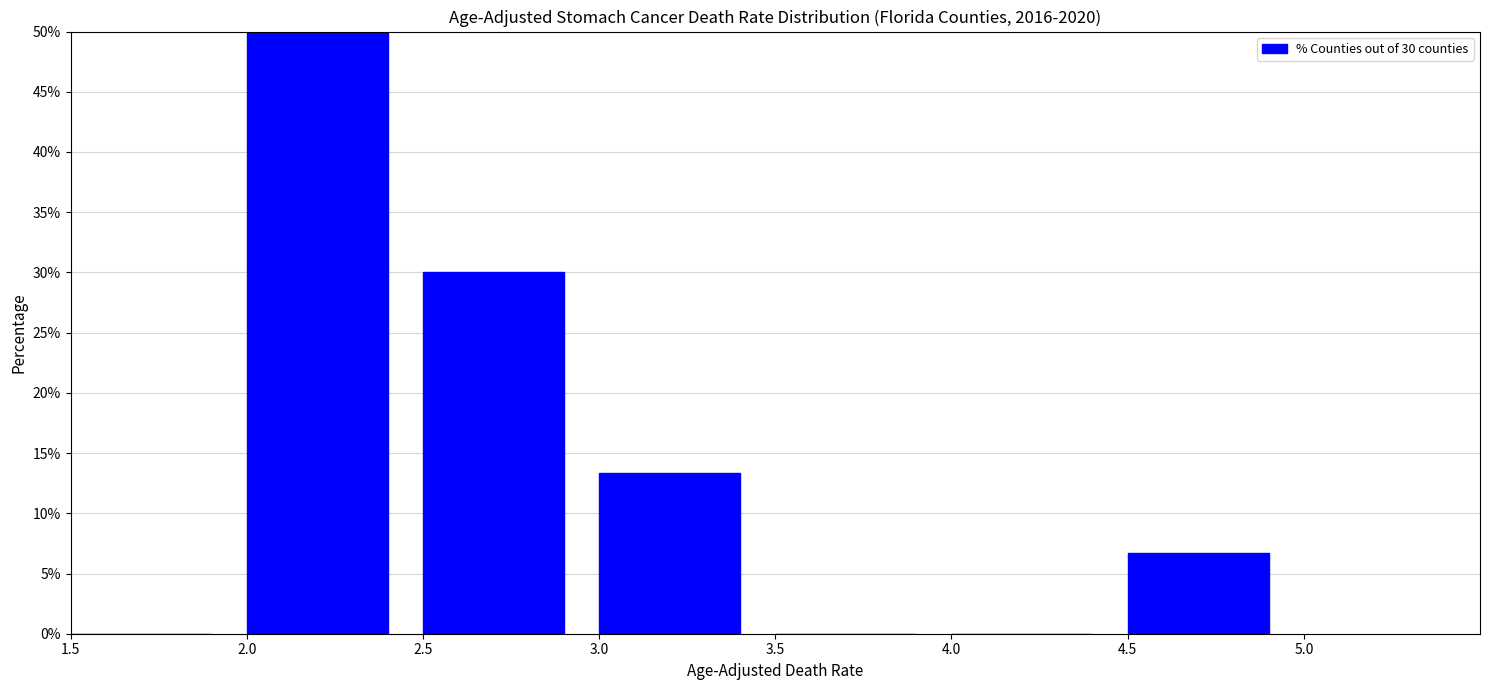

Which range on the x-axis has the tallest bar?

2.0 to 2.5